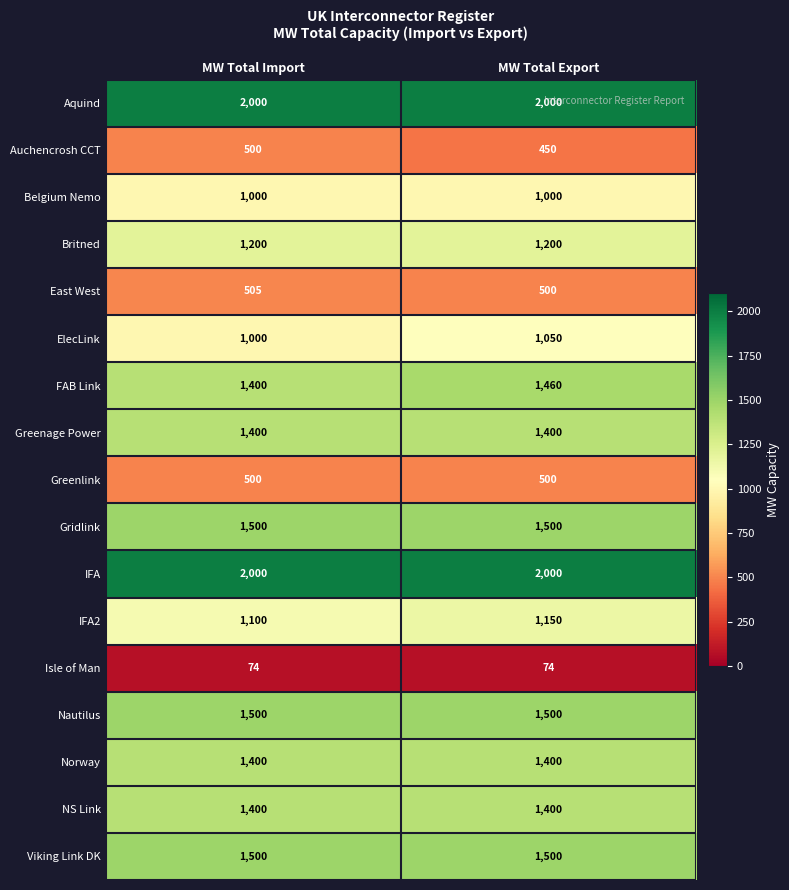

At how many categories does at least one series exceed 551?

2